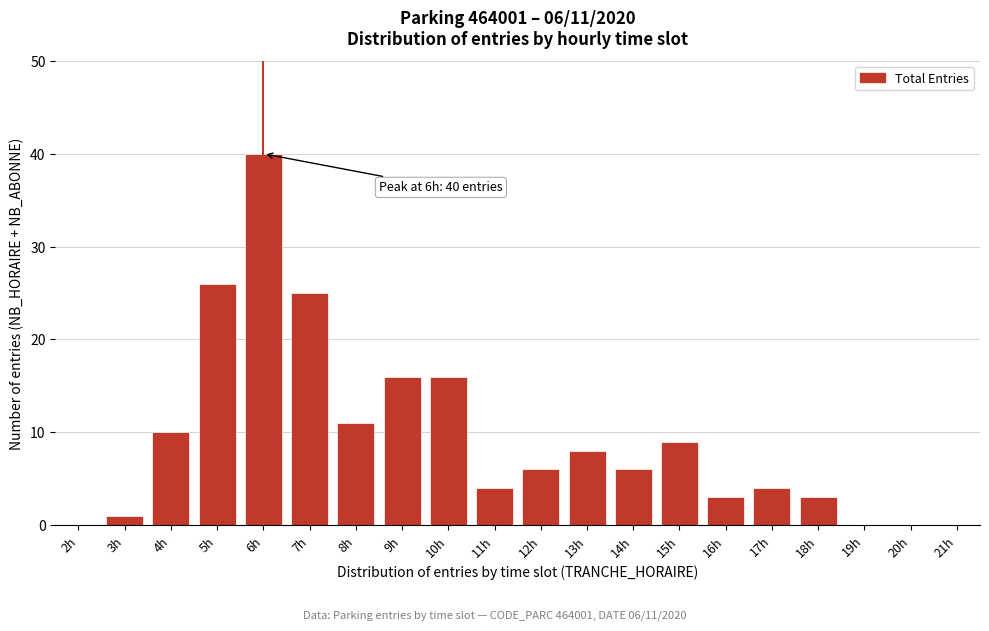

Reading right to left, what are all the values shown in this chart?

21h=0	20h=0	19h=0	18h=3	17h=4	16h=3	15h=9	14h=6	13h=8	12h=6	11h=4	10h=16	9h=16	8h=11	7h=25	6h=40	5h=26	4h=10	3h=1	2h=0